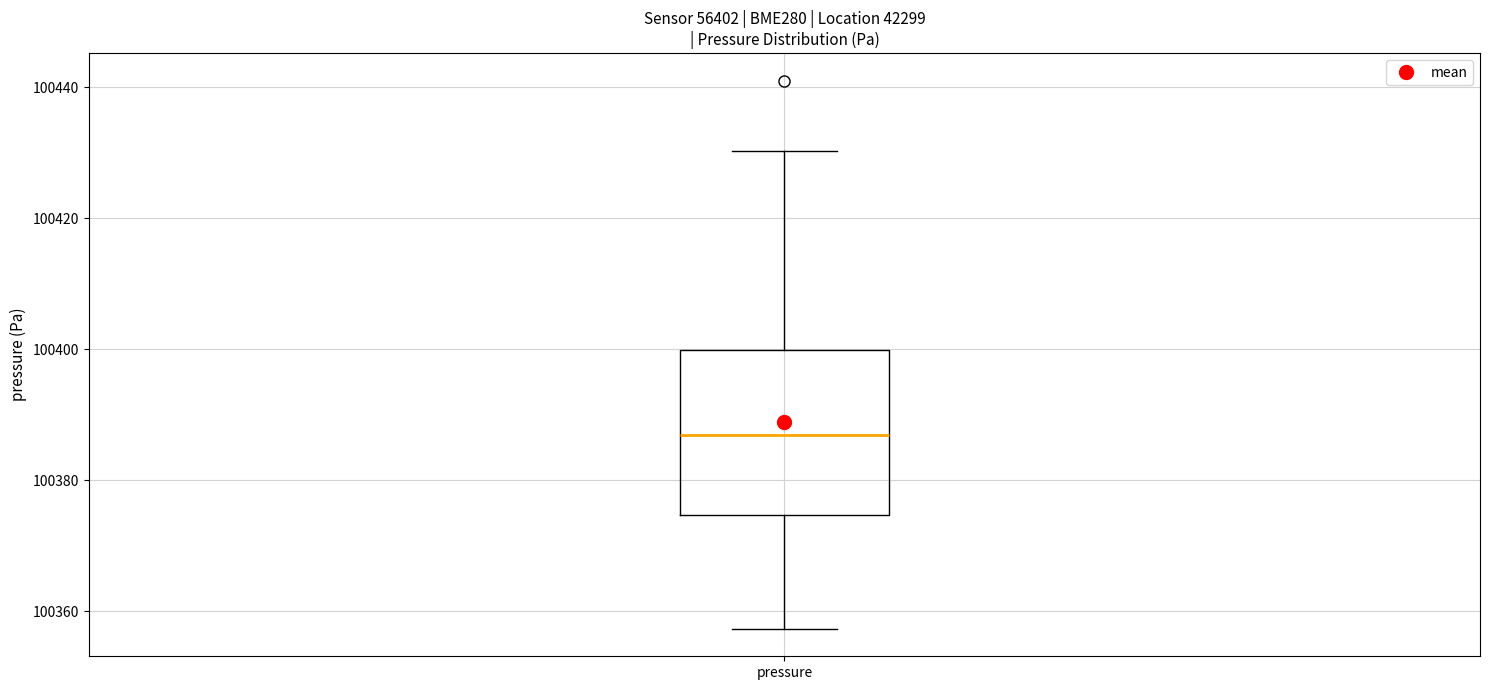

Where is the lower edge of the box for pressure on the y-axis? The values are not printed on the chart, so give them approximately, as read against the axis.

100374